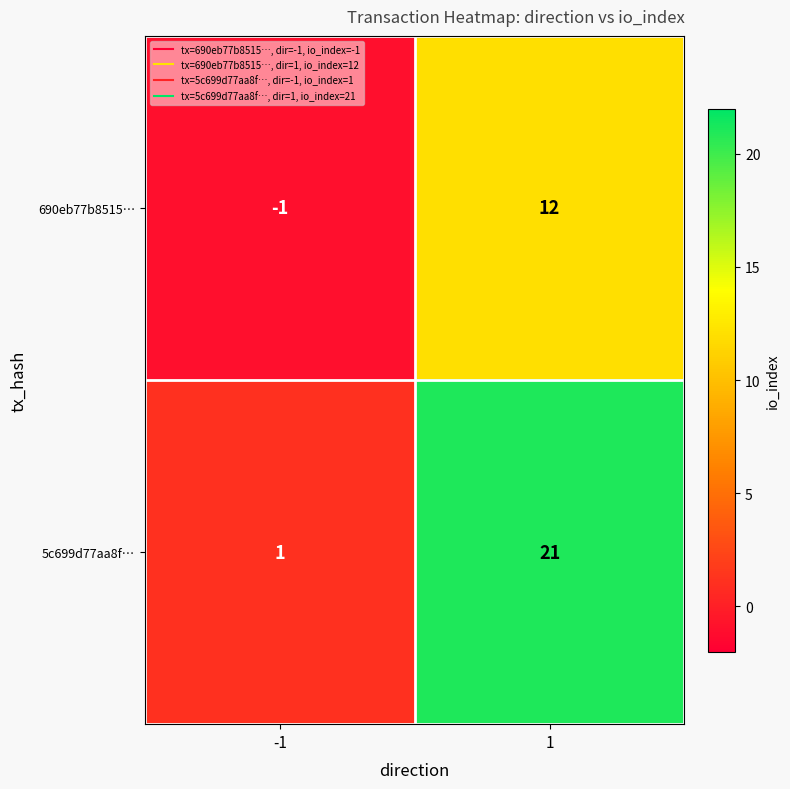

The 5c699d77aa8f… series shows 21 at 1. True or false?

True